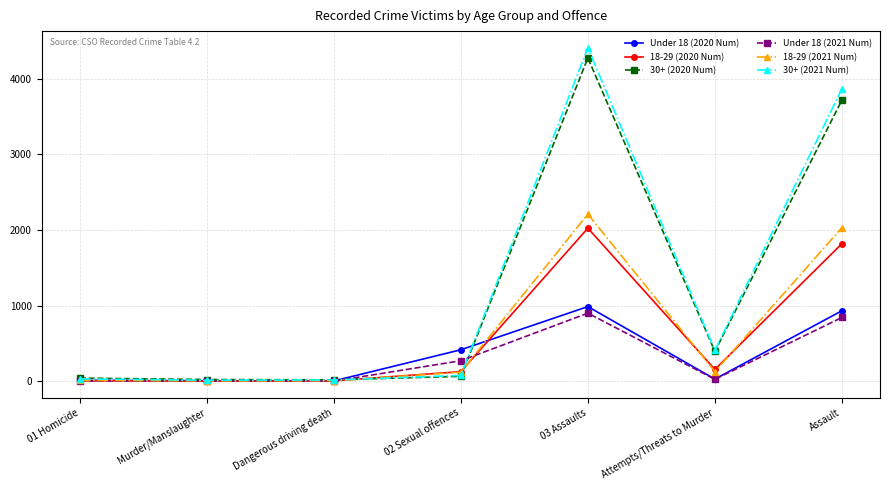

Which series changed the most between Dangerous driving death and Assault?

30+ (2021 Num)